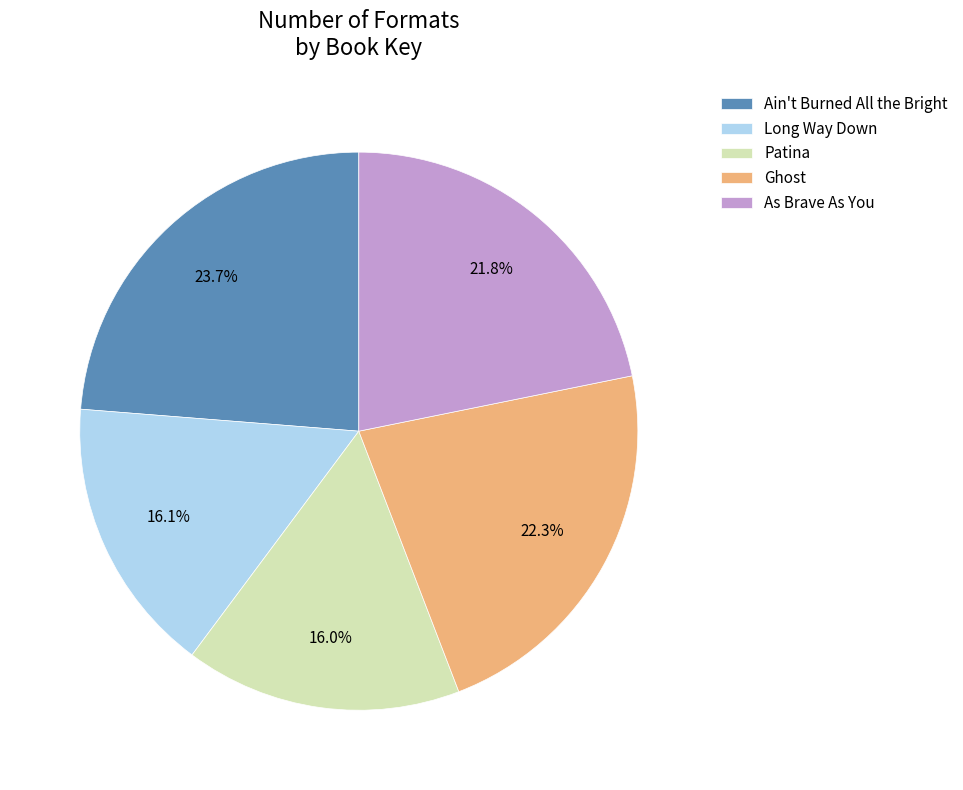

Do Patina and As Brave As You together represent more than half of the pie?

No